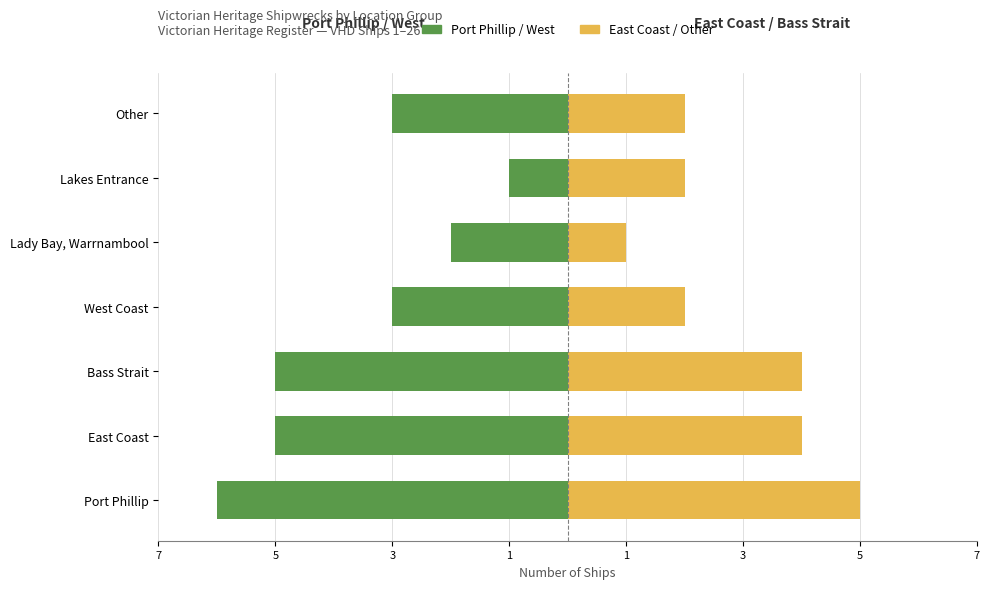

How many categories are shown in the chart?

7